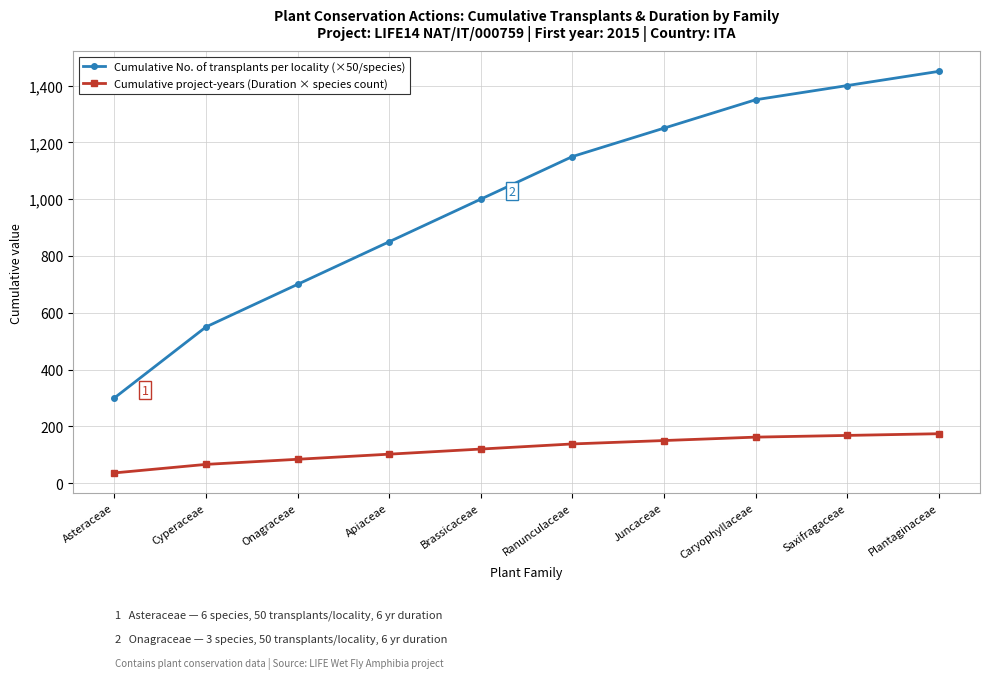

True or false: Cumulative project-years (Duration × species count) and Cumulative No. of transplants per locality (×50/species) intersect in this chart.

False